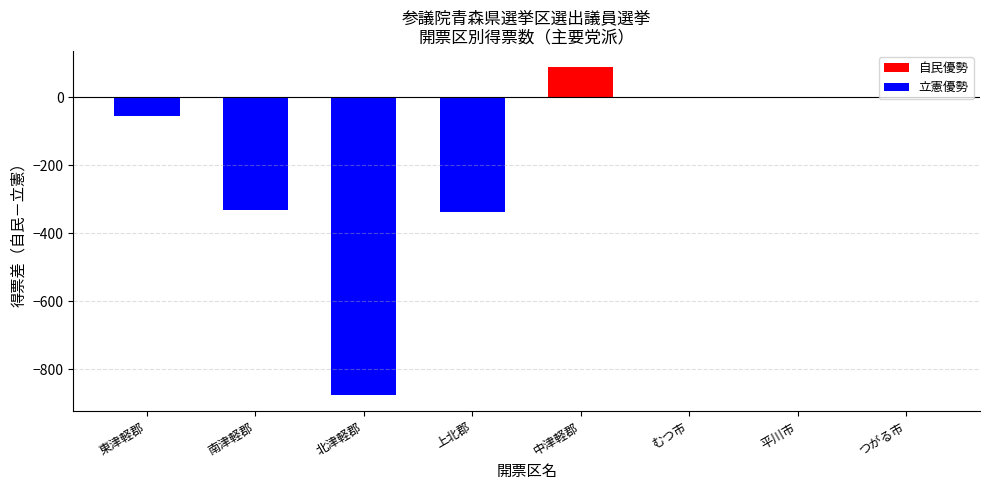

What is the change in value from 東津軽郡 to 平川市?

+54